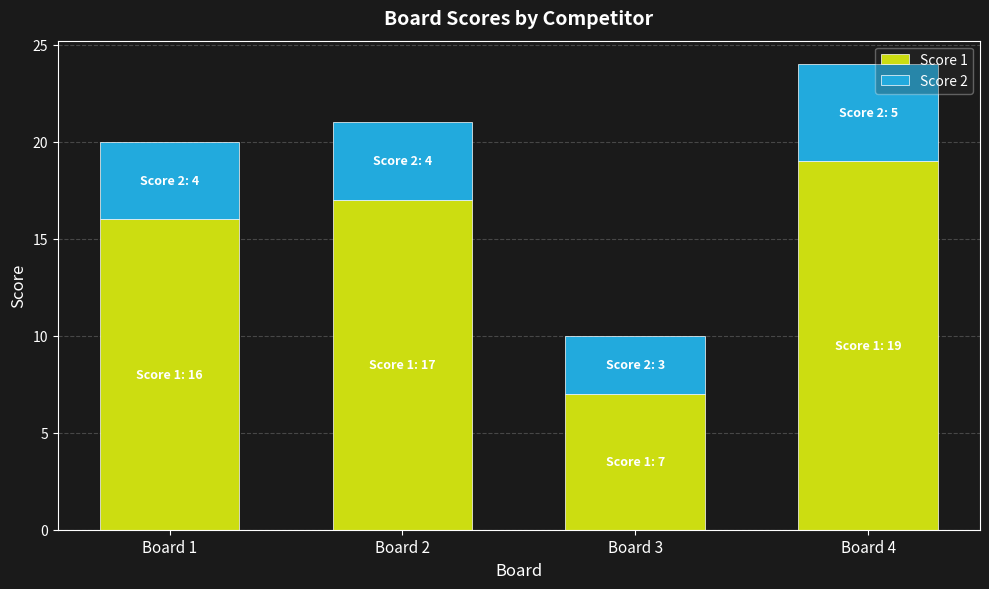

Is it true that Score 1 equals 4 at Board 4?

False